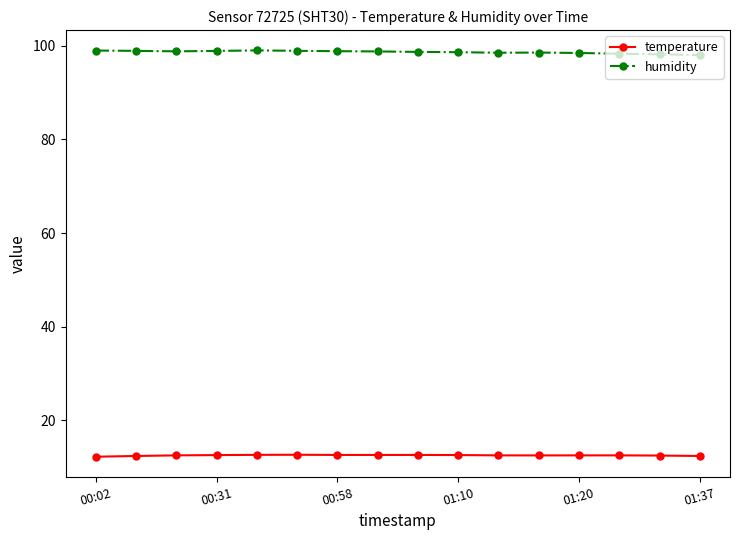

True or false: humidity and temperature cross at least once.

False